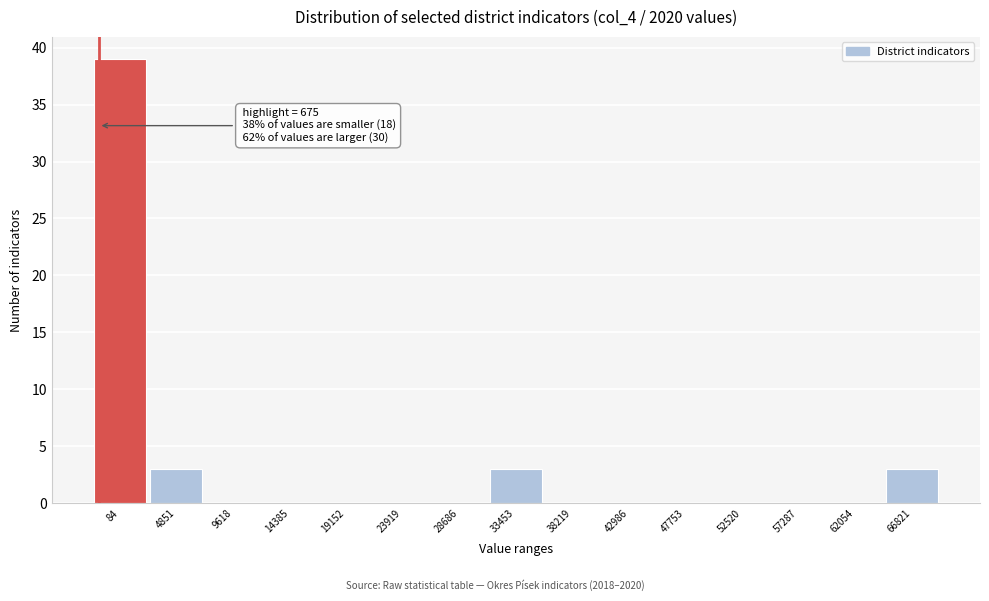

Reading right to left, extract all data points from this chart.

66821=3	62054=0	57287=0	52520=0	47753=0	42986=0	38219=0	33453=3	28686=0	23919=0	19152=0	14385=0	9618=0	4851=3	84=39